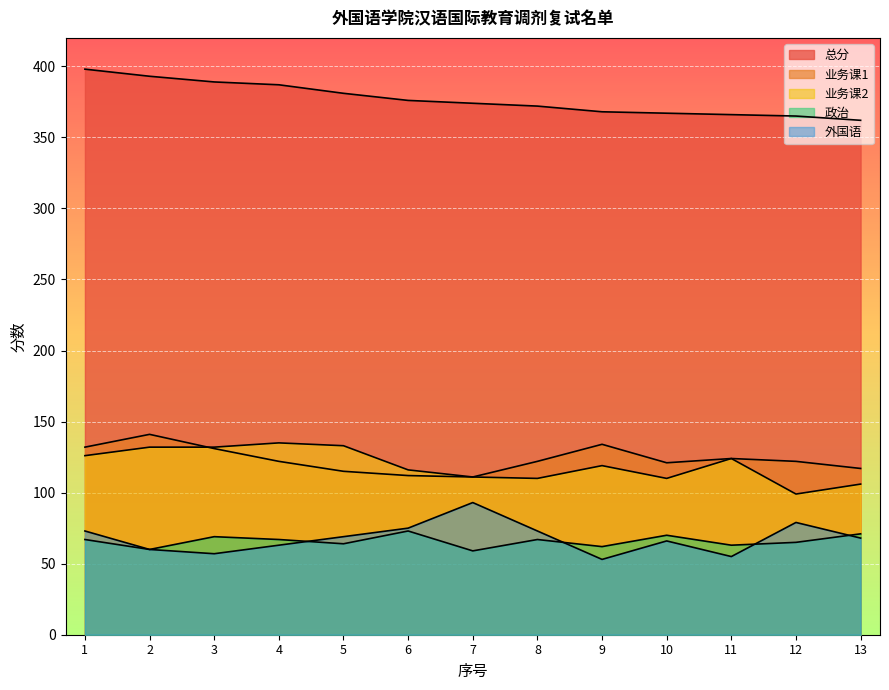

Which label corresponds to the largest value in the chart?

1